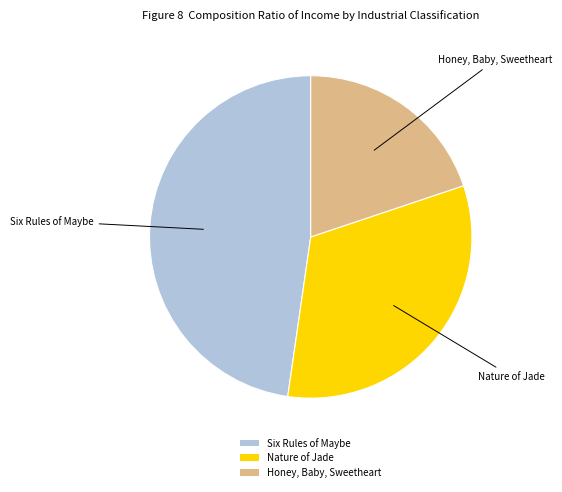

Rank the categories by value from highest to lowest.

Six Rules of Maybe, Nature of Jade, Honey, Baby, Sweetheart